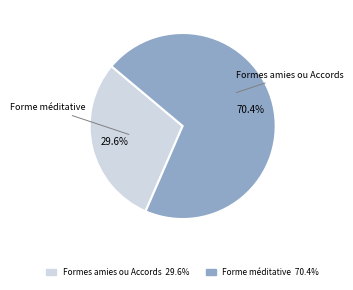

To the nearest percent, what percentage of the pie is Forme méditative?

70%